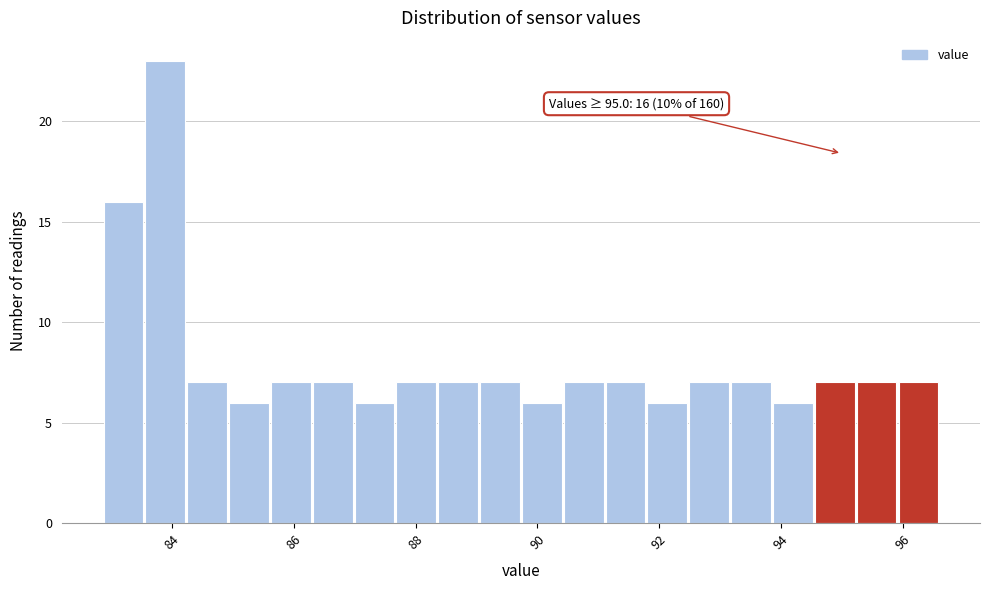

Around what value on the x-axis is the tallest bar? Give the approximate position of its centre, as read against the axis.

83.8